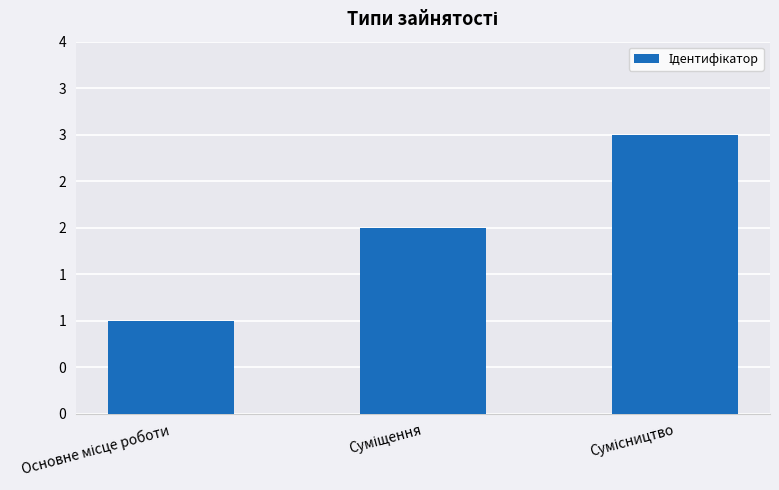

Where is the data nearest to the value 2?

Суміщення